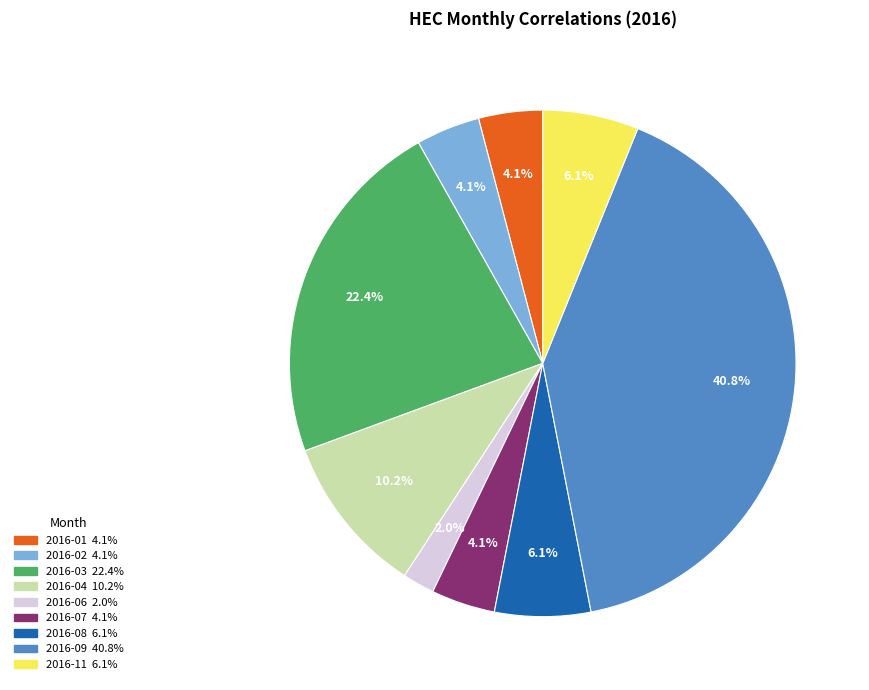

Is there a majority slice in this chart?

No